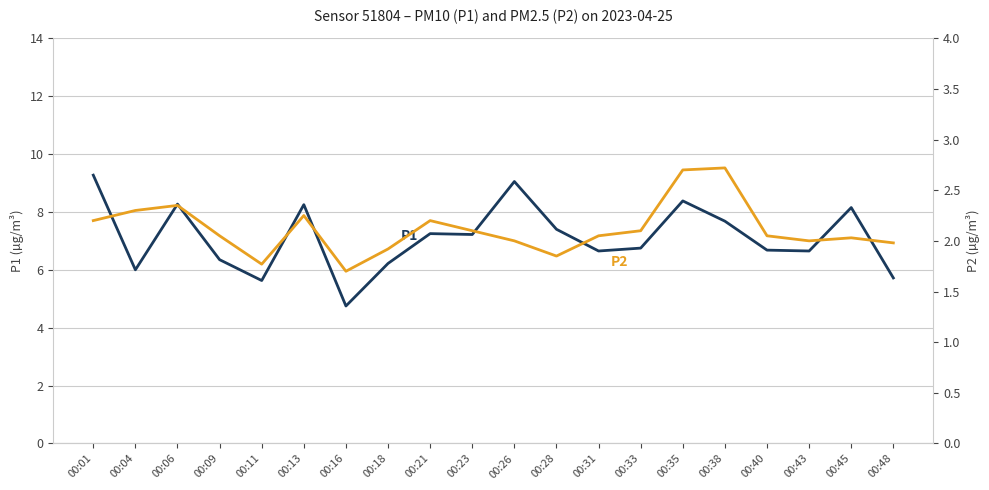

Is it true that P1 equals 12.0 at 00:26?

False